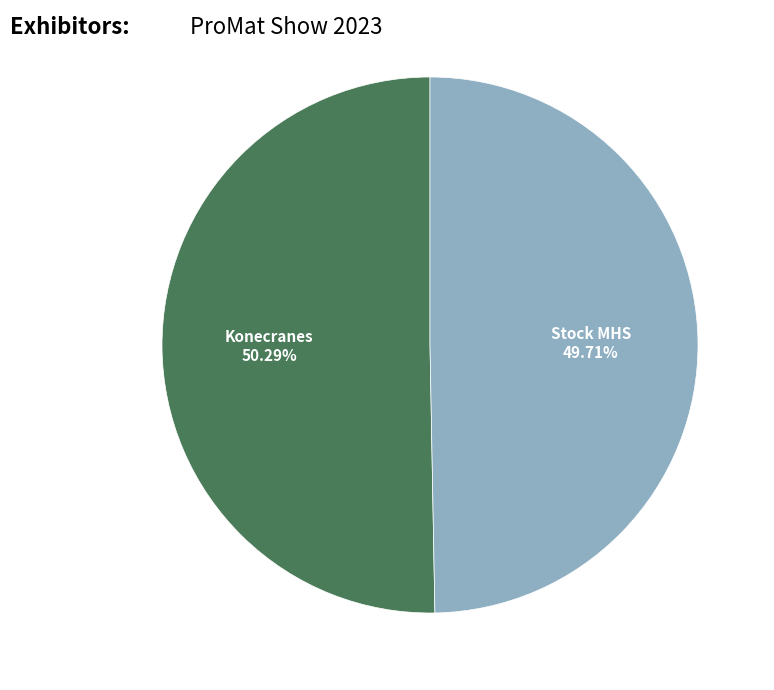

Between Konecranes and Stock MHS, which is larger?

Konecranes